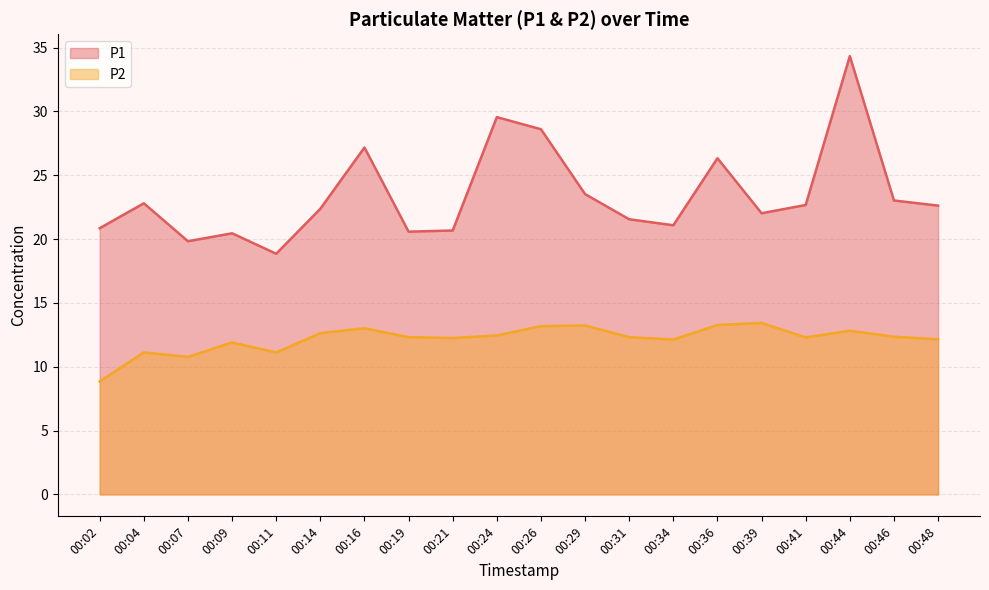

At how many categories does at least one series exceed 28?

3